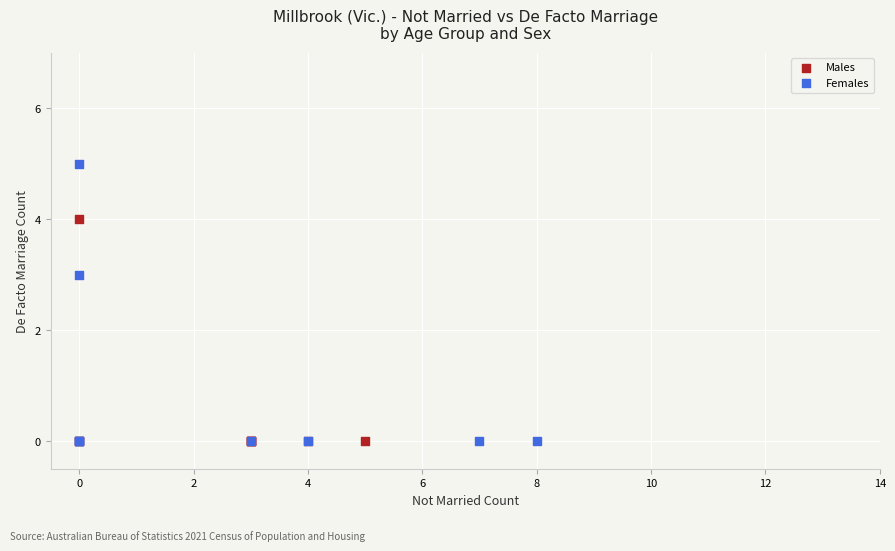

Which series contains the highest Y value?

Females